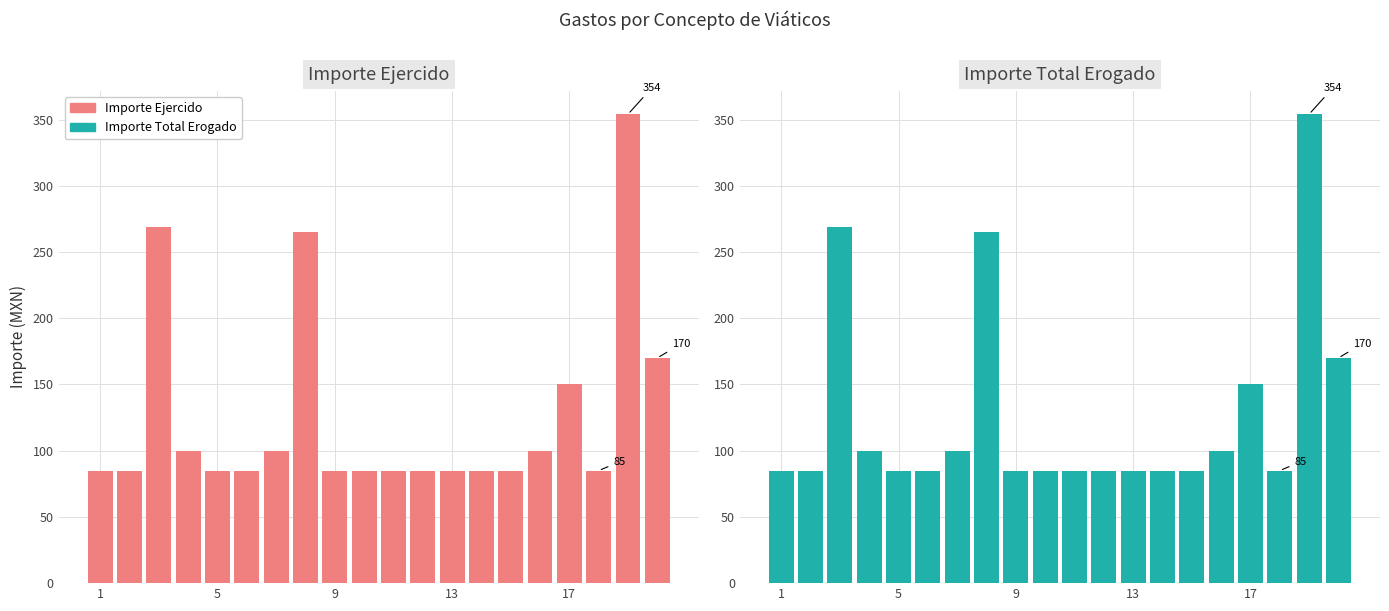

What are all the series names shown in the legend?

Importe Ejercido, Importe Total Erogado